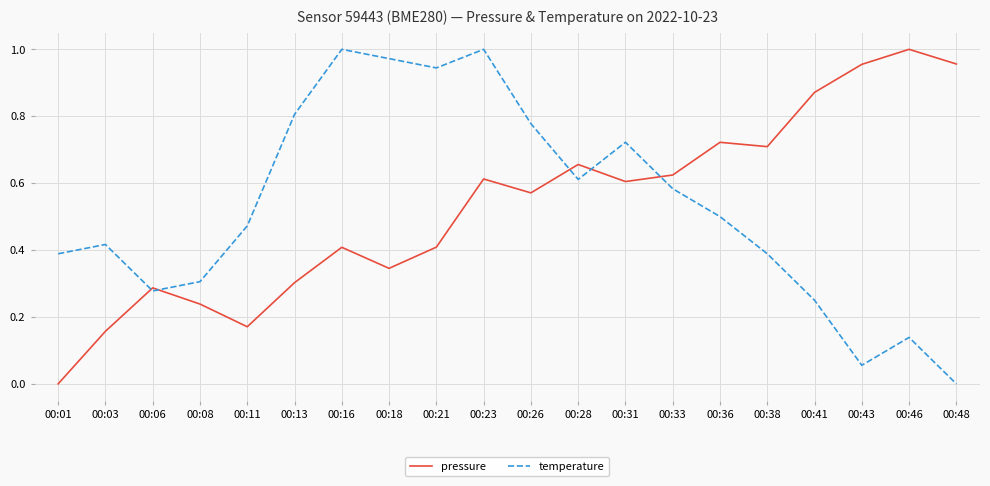

Is the value of pressure at 00:13 greater than the value of temperature at 00:48?

Yes